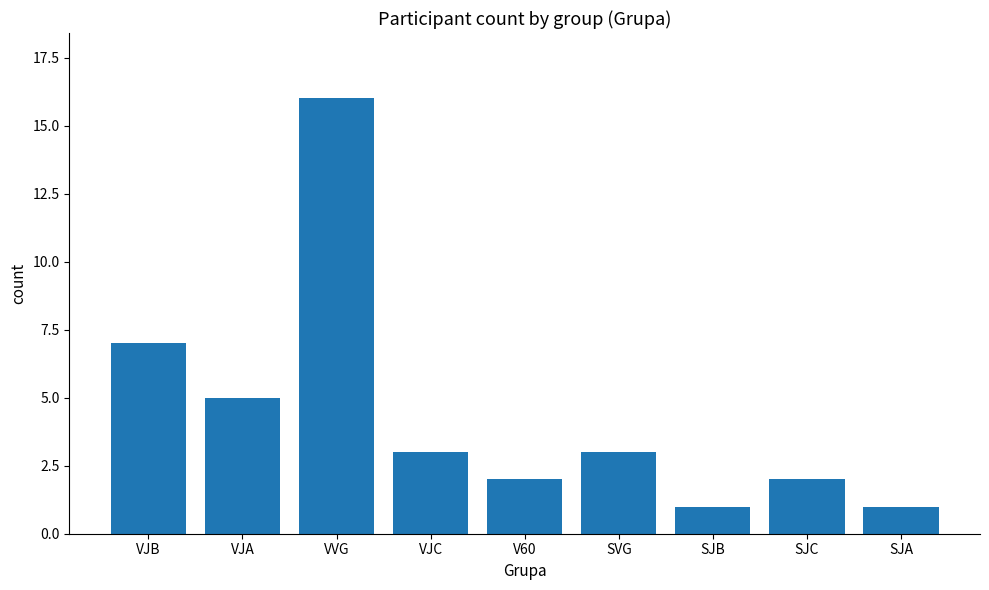

Where is the data nearest to the value 8?

VJB